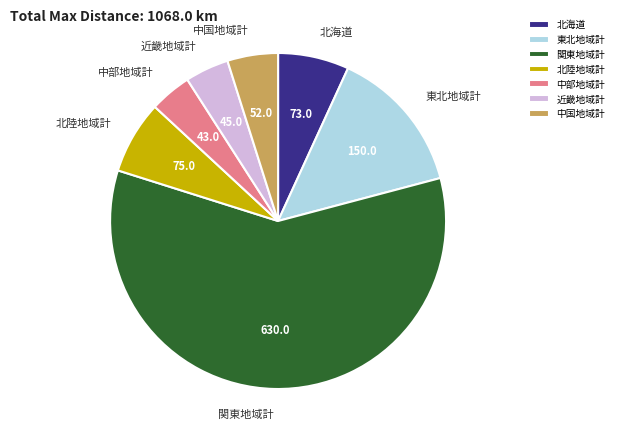

True or false: 東北地域計 accounts for 19% of the total.

False